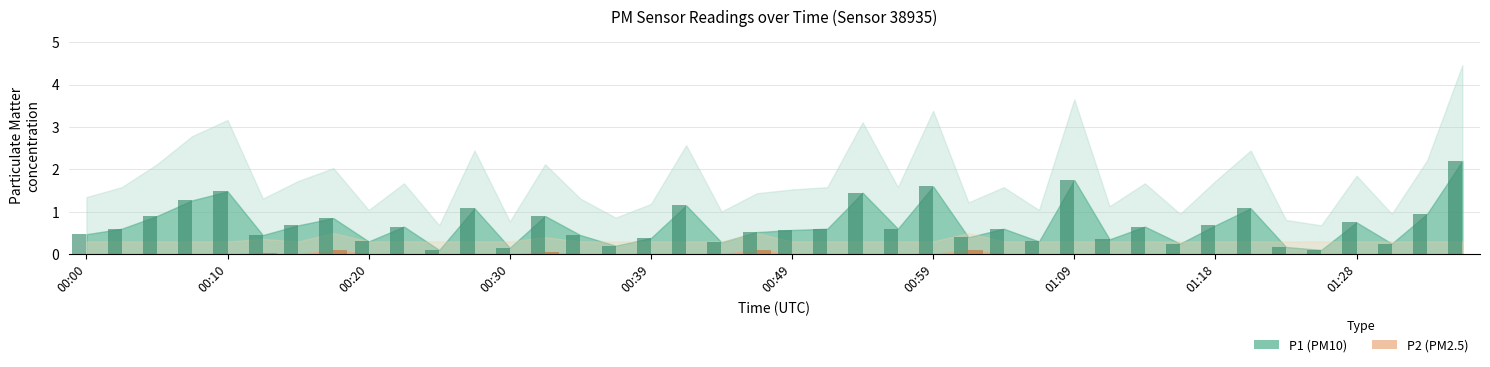

What is the difference between the highest and lowest values at 00:42?

1.1